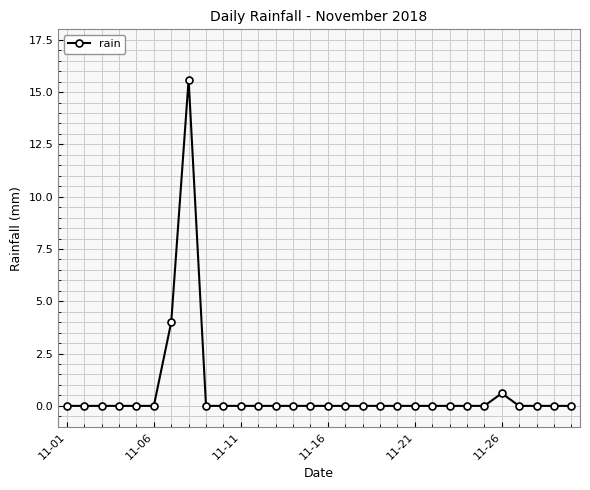

Does the chart display data point markers on the line(s)?

Yes